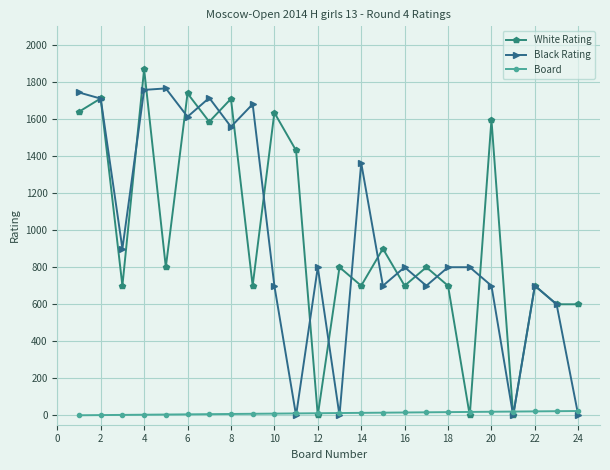

After their last crossing, which series has the higher values: White Rating or Board?

White Rating